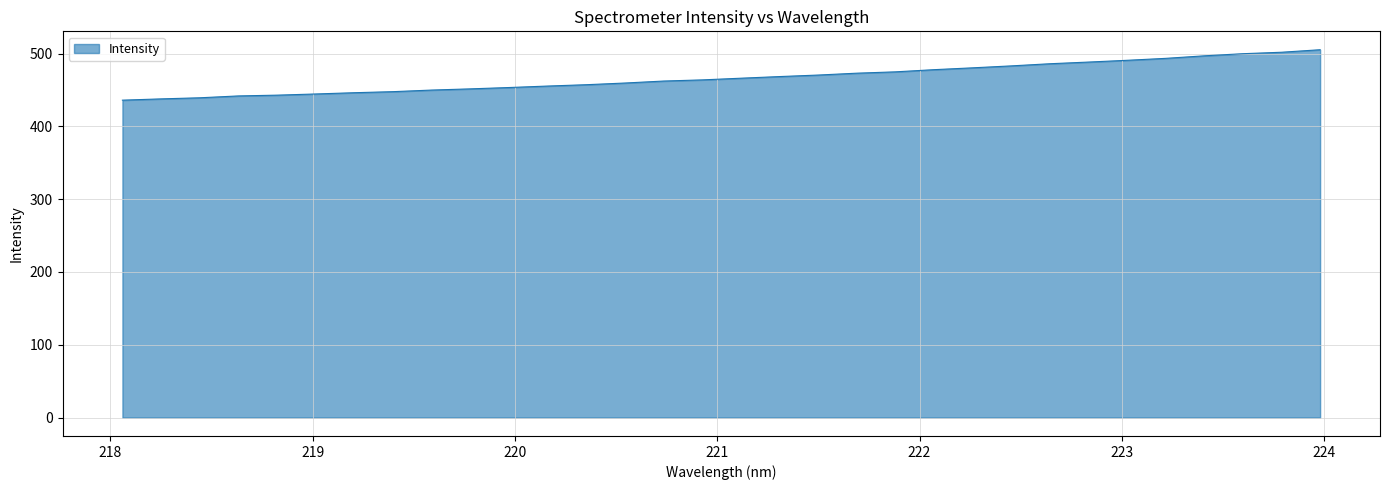

How many distinct data groups are displayed?

1